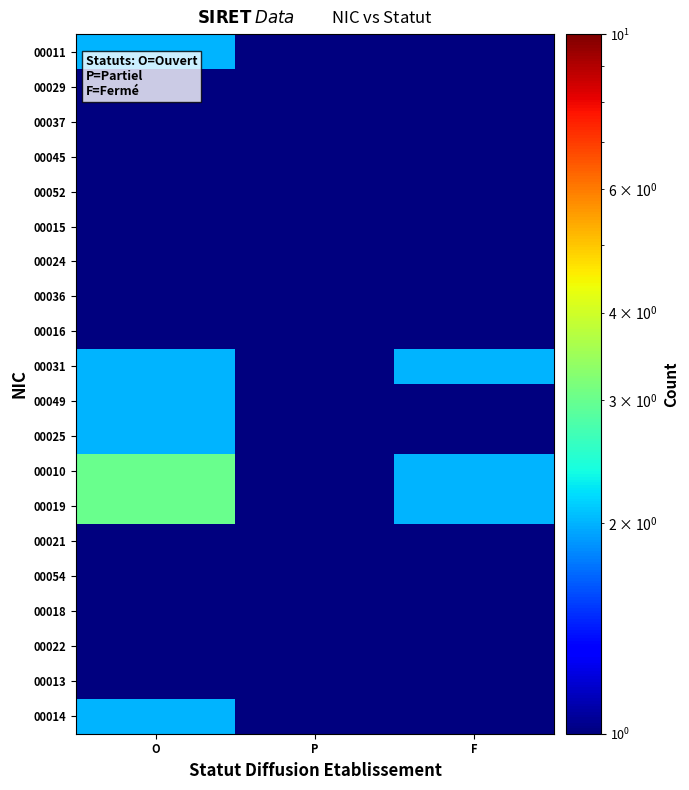

Reading left to right, transcribe all the data shown in this chart.

00011: O=2.0	P=0.5	F=0.5
00029: O=1.0	P=0.5	F=0.5
00037: O=1.0	P=0.5	F=0.5
00045: O=1.0	P=0.5	F=0.5
00052: O=1.0	P=0.5	F=0.5
00015: O=1.0	P=0.5	F=0.5
00024: O=1.0	P=0.5	F=0.5
00036: O=1.0	P=0.5	F=0.5
00016: O=1.0	P=0.5	F=0.5
00031: O=2.0	P=1.0	F=2.0
00049: O=2.0	P=0.5	F=1.0
00025: O=2.0	P=0.5	F=1.0
00010: O=3.0	P=0.5	F=2.0
00019: O=3.0	P=0.5	F=2.0
00021: O=1.0	P=0.5	F=0.5
00054: O=1.0	P=0.5	F=0.5
00018: O=1.0	P=1.0	F=0.5
00022: O=1.0	P=0.5	F=0.5
00013: O=1.0	P=0.5	F=0.5
00014: O=2.0	P=0.5	F=0.5